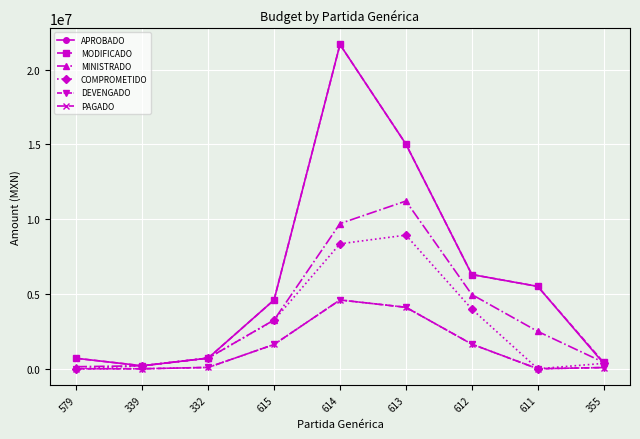

Does the chart have visible grid lines?

Yes